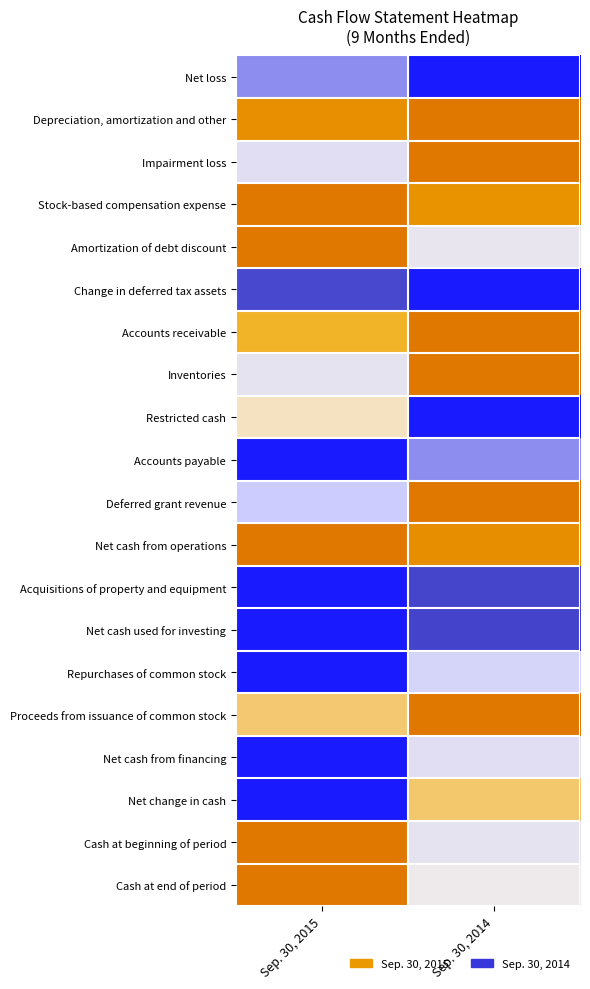

What is the greatest value displayed?

1.0